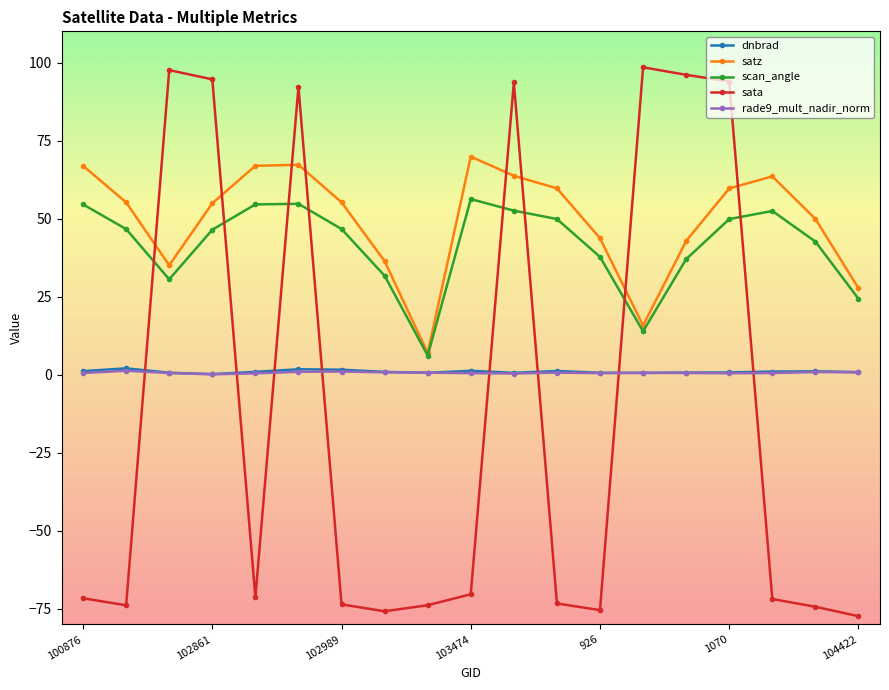

Which series has the largest range (max minus min)?

sata